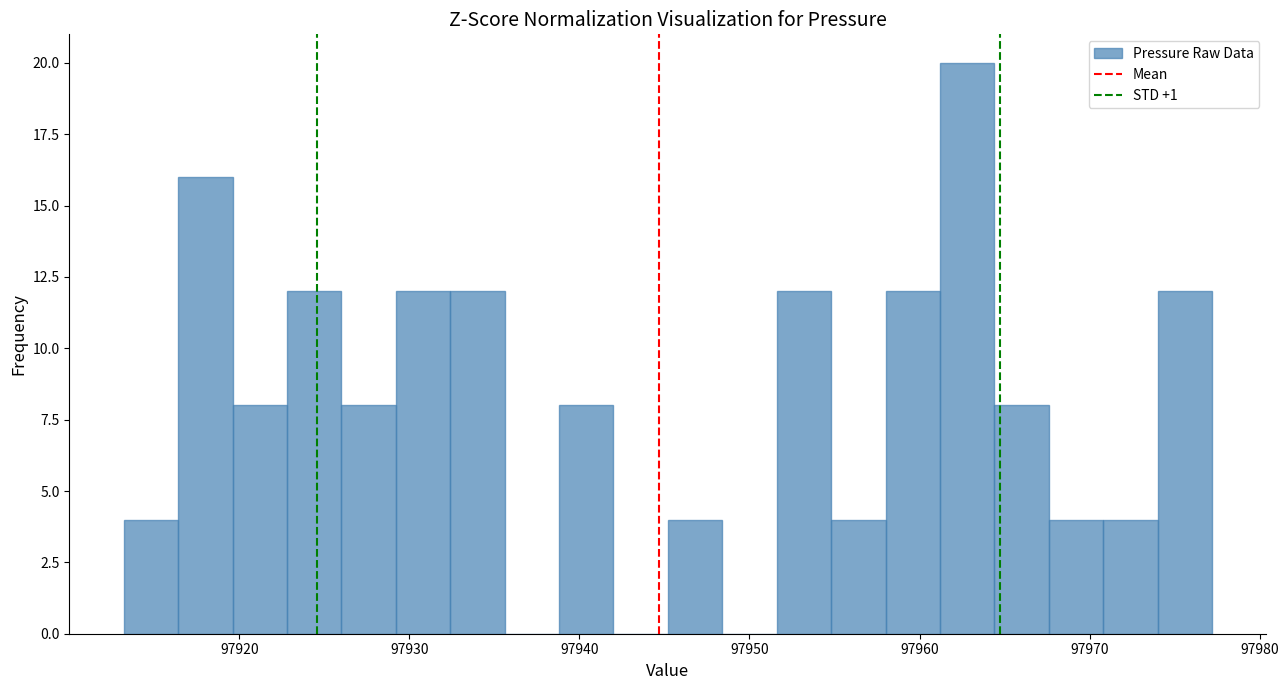

Around what value on the x-axis is the tallest bar? Give the approximate position of its centre, as read against the axis.

97963